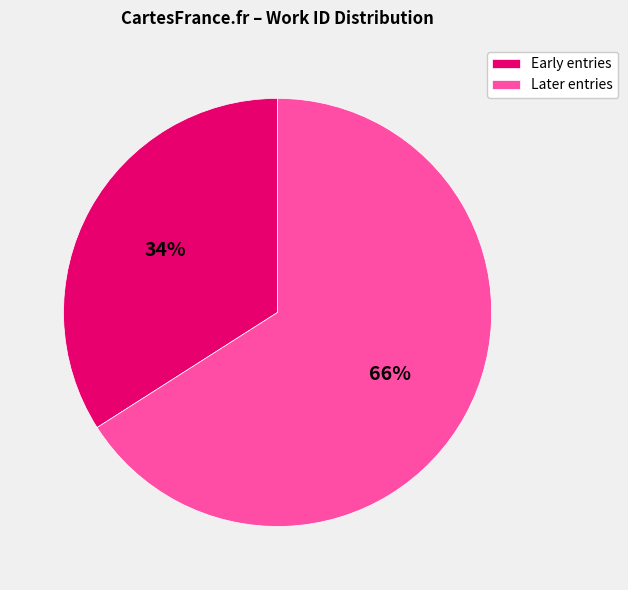

Is there any slice that represents more than half of the pie?

Yes